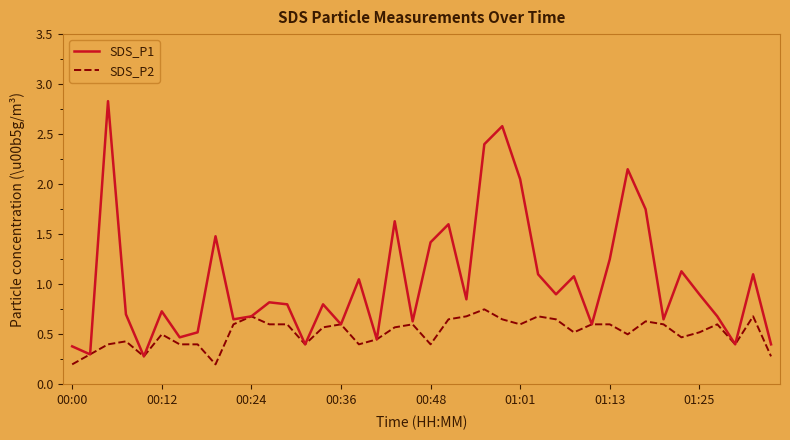

What is the greatest value displayed?

2.8